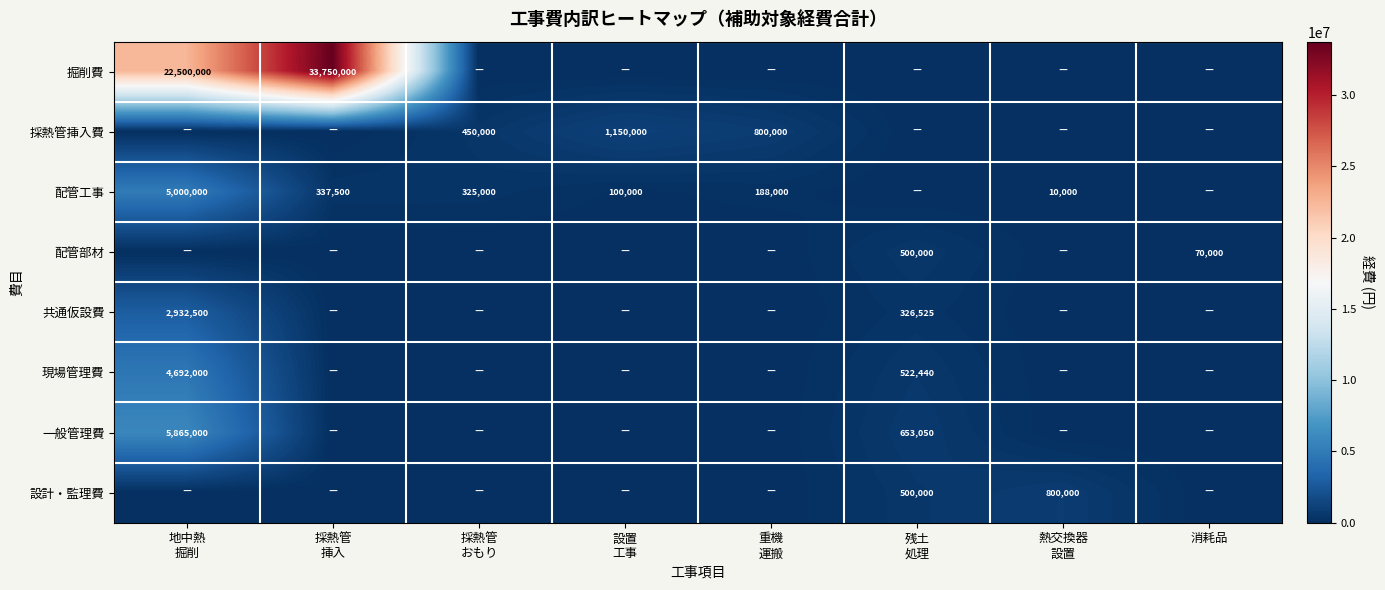

List the series in order of their peak value, highest first.

掘削費, 一般管理費, 配管工事, 現場管理費, 共通仮設費, 採熱管挿入費, 設計・監理費, 配管部材